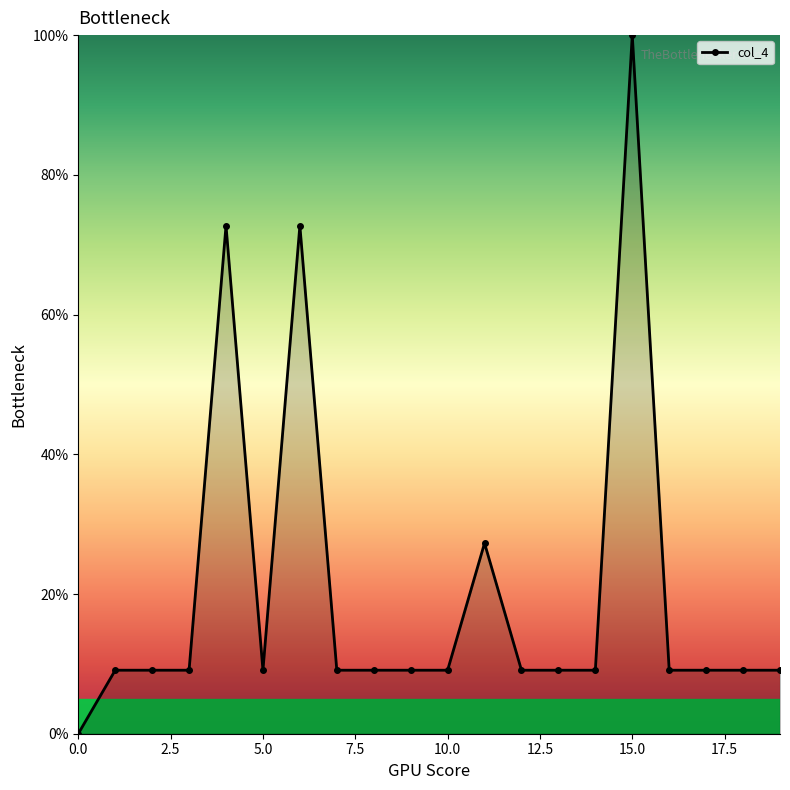

What is the value of the 5th point from the left?

72.7